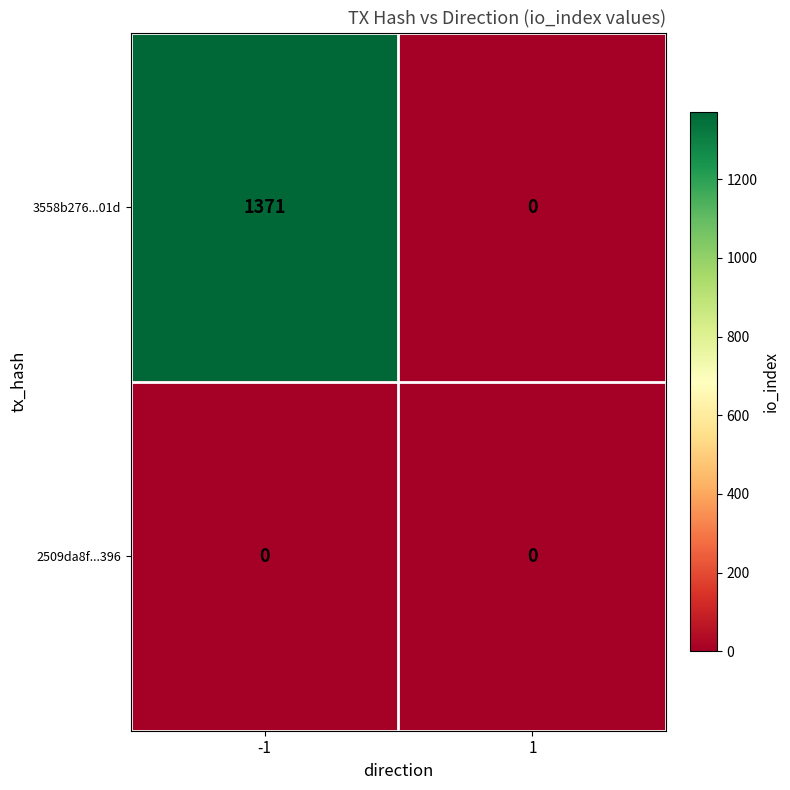

Which series has the widest spread of values?

3558b276...01d